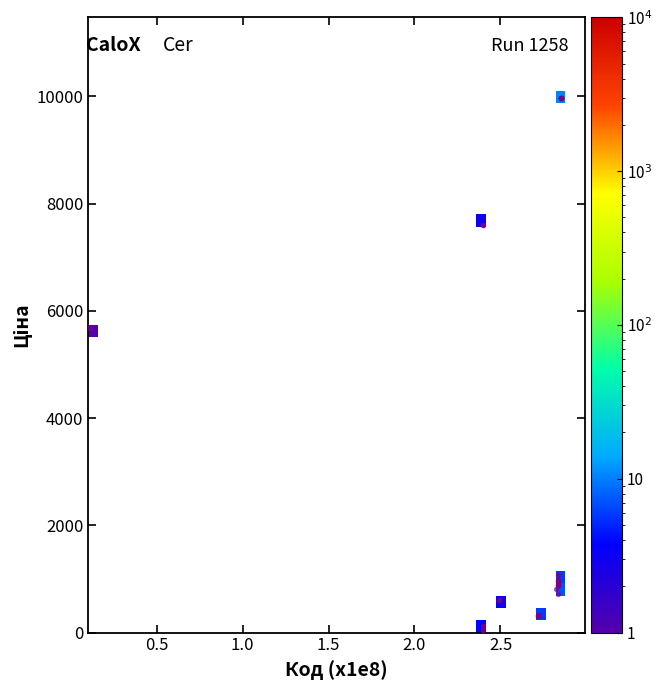

What Y value in the scatter plot is closest to 5016?

5673.8